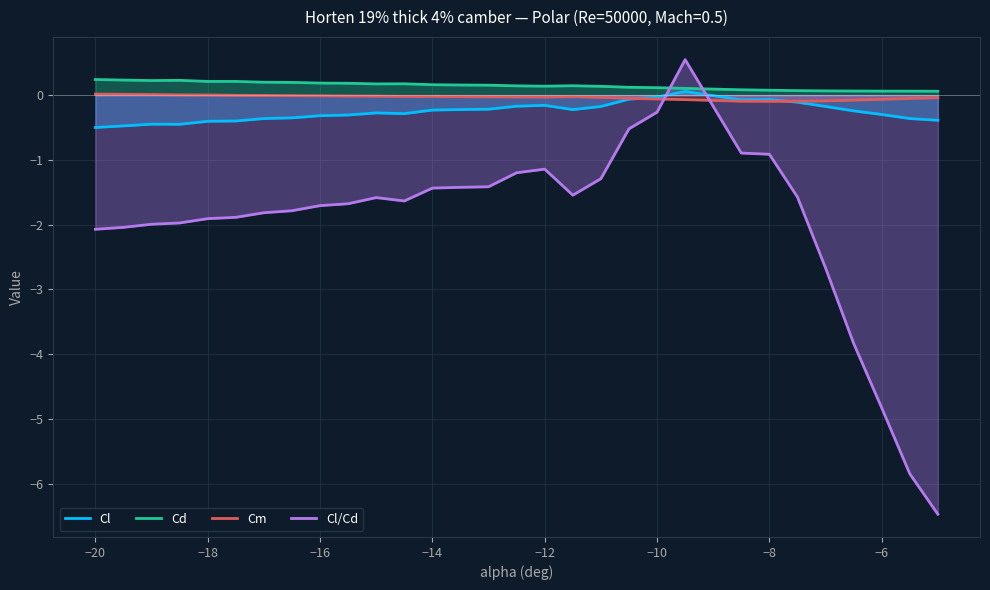

What is the sum of all Cl/Cd values?

-58.8